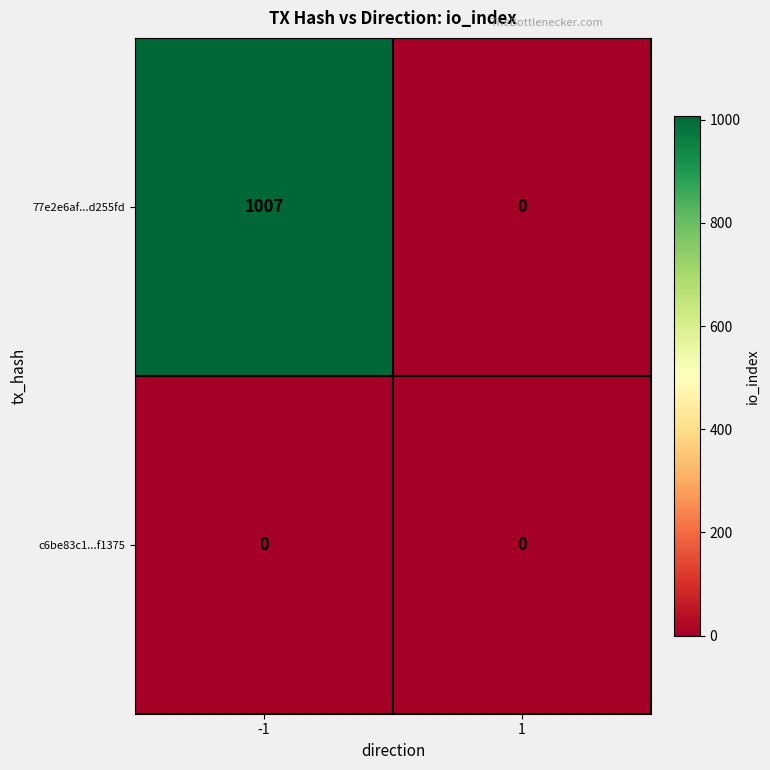

Which series has the largest total across all categories?

77e2e6af...d255fd